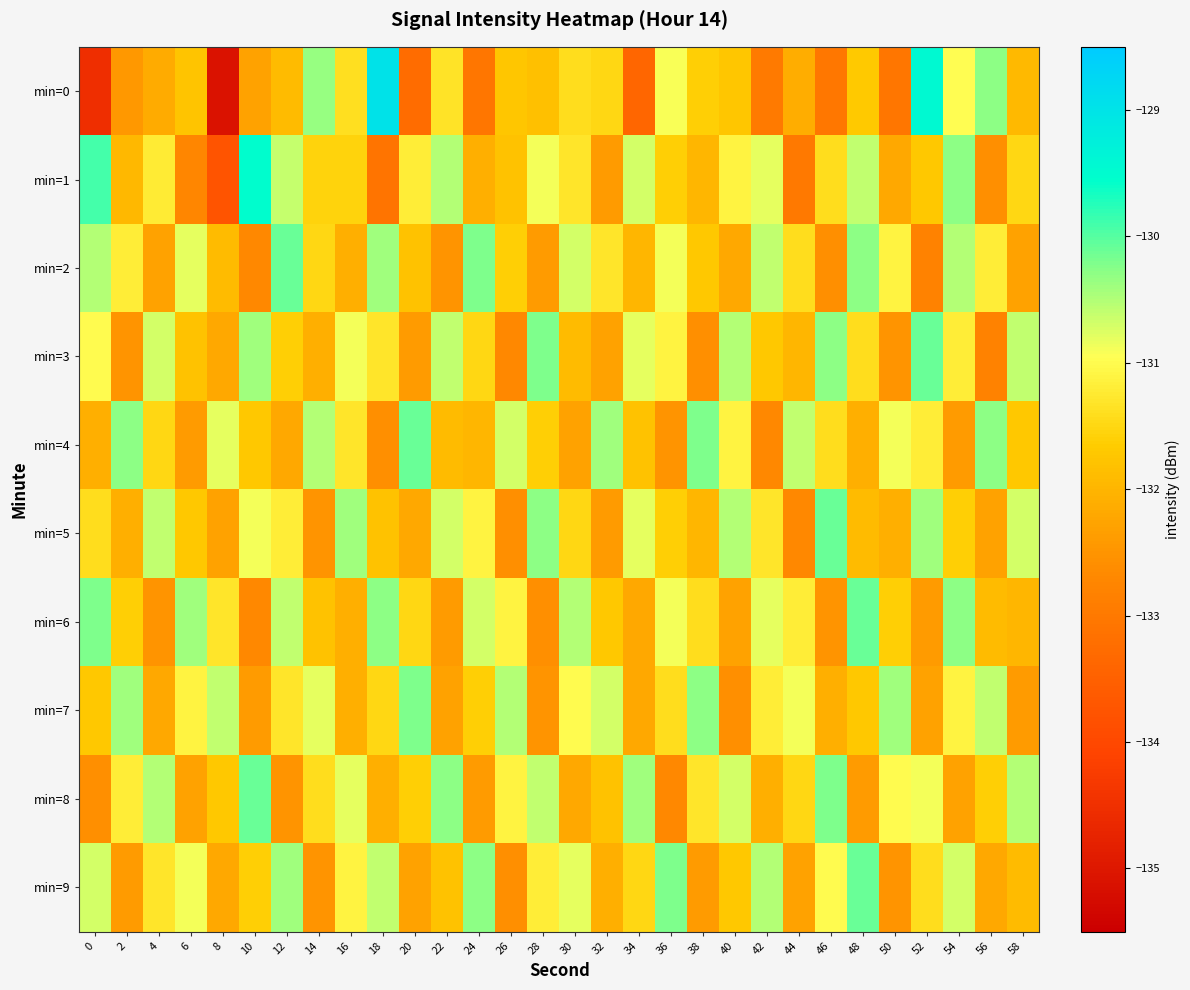

What is the minimum value shown in the chart?

-135.1